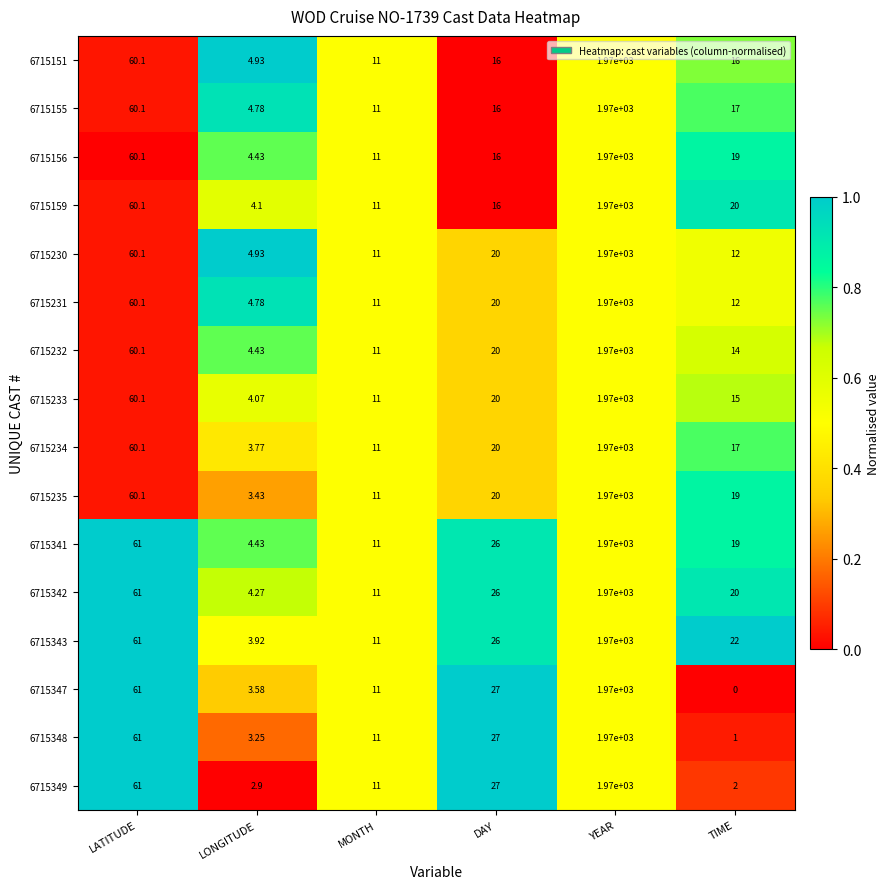

What is the total value across all series at TIME?

225.0